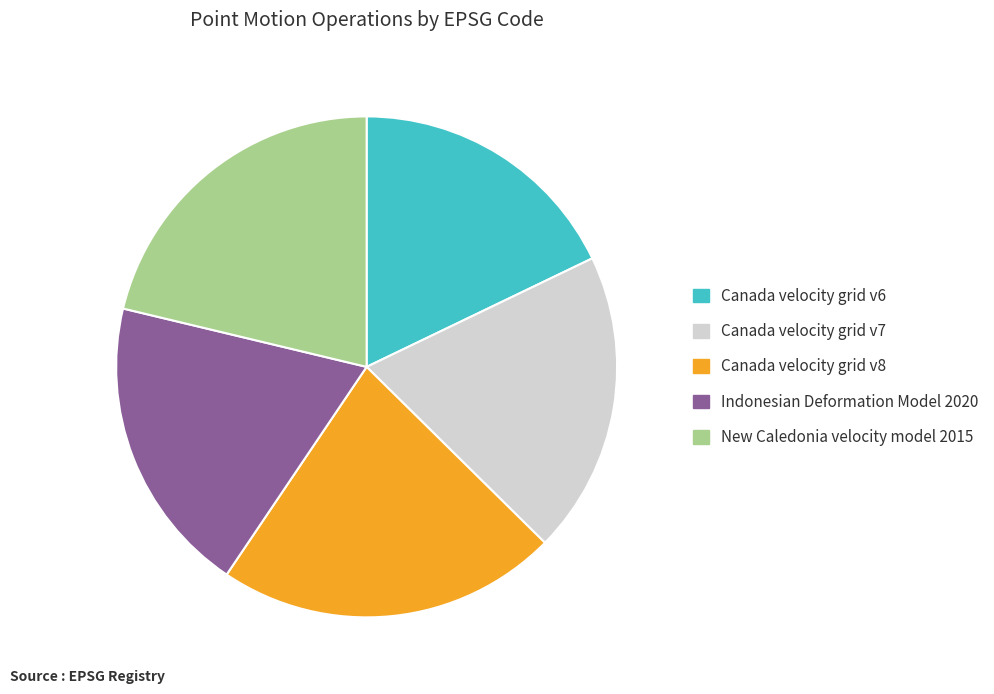

Is it true that New Caledonia velocity model 2015 is 21% of the pie?

True